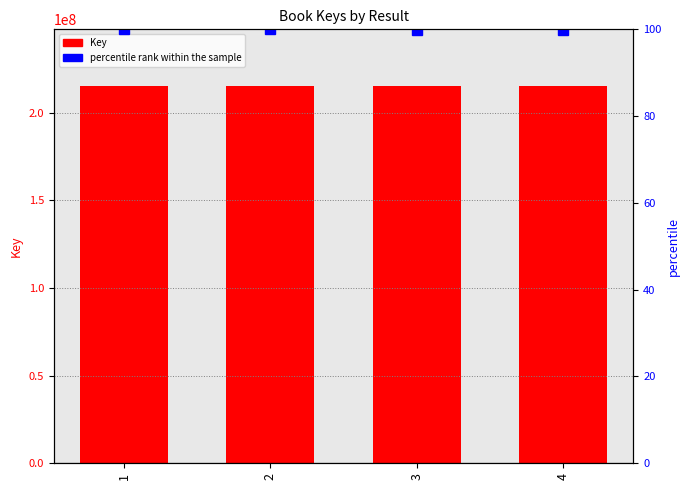

The value of percentile rank within the sample at 4 is 99.9. True or false?

True